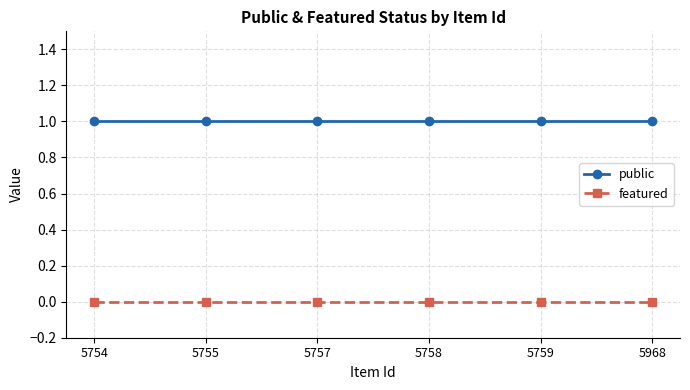

Is it true that public equals 1 at 5757?

True